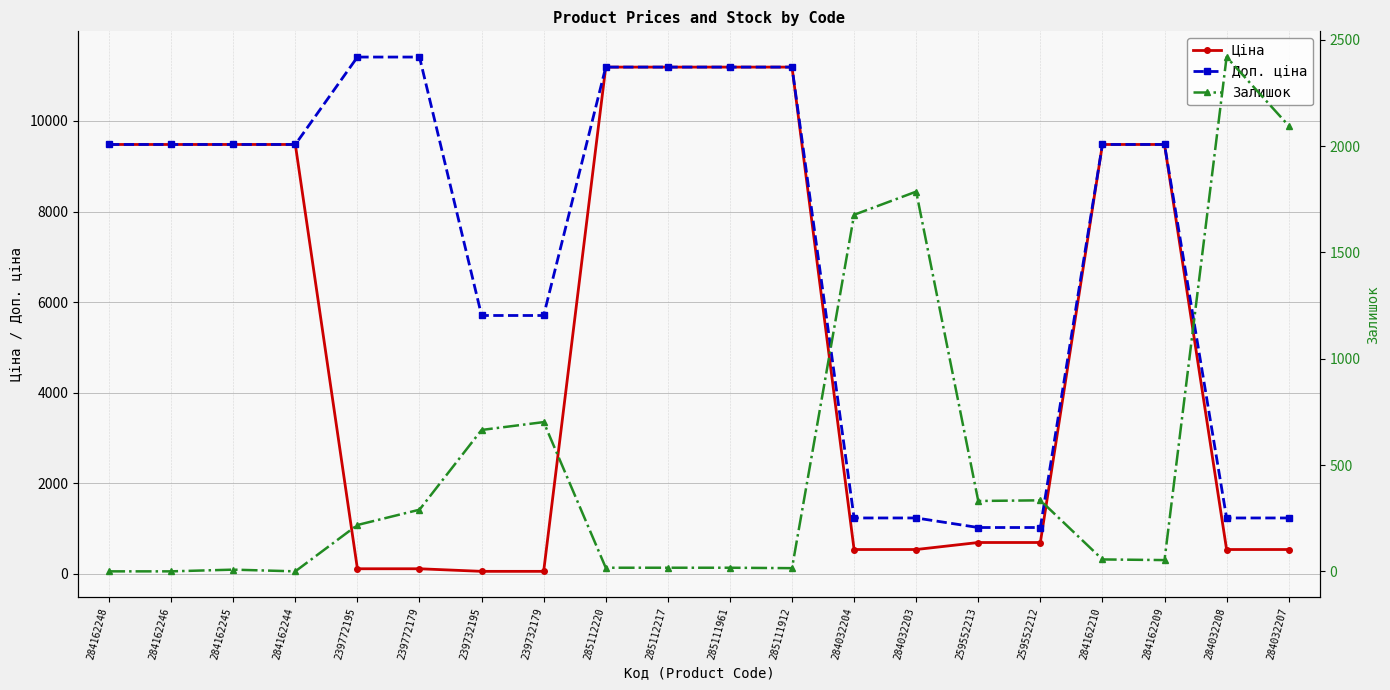

Which series has the largest total across all categories?

Доп. ціна